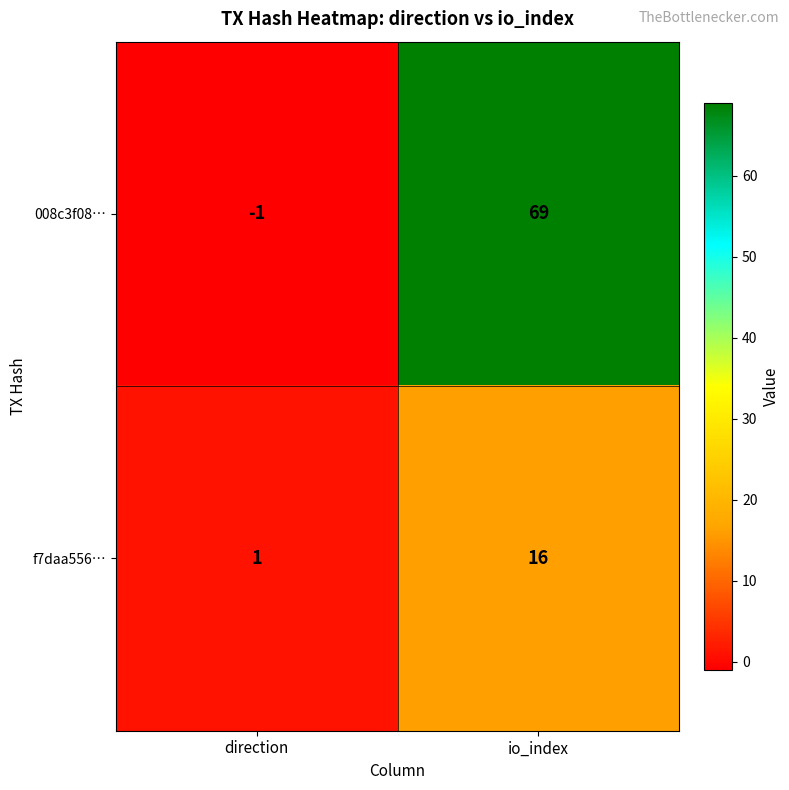

Reading left to right, transcribe all the data shown in this chart.

008c3f08…: -1	69
f7daa556…: 1	16